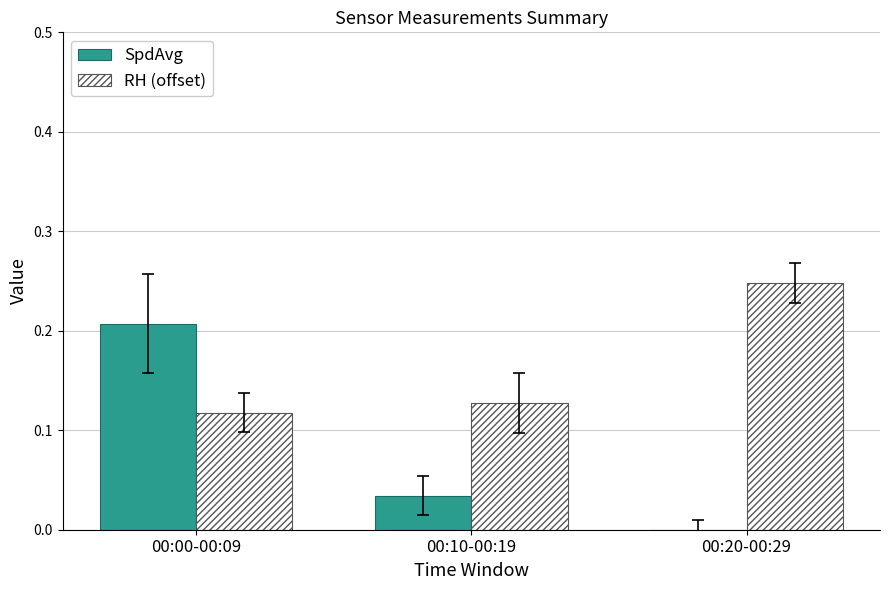

The value of SpdAvg at 00:00-00:09 is 0.3. True or false?

False